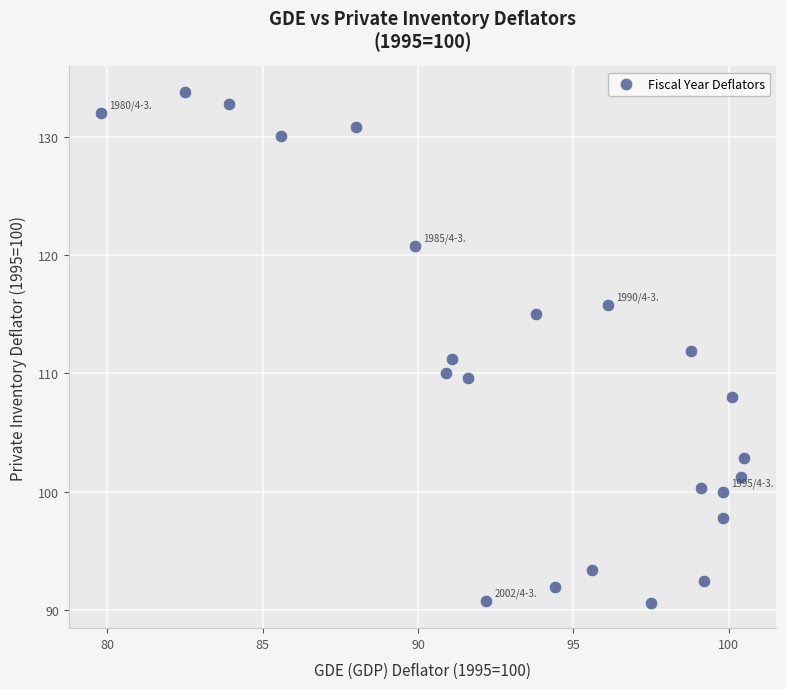

What is the range of Y values (max minus min)?

43.2